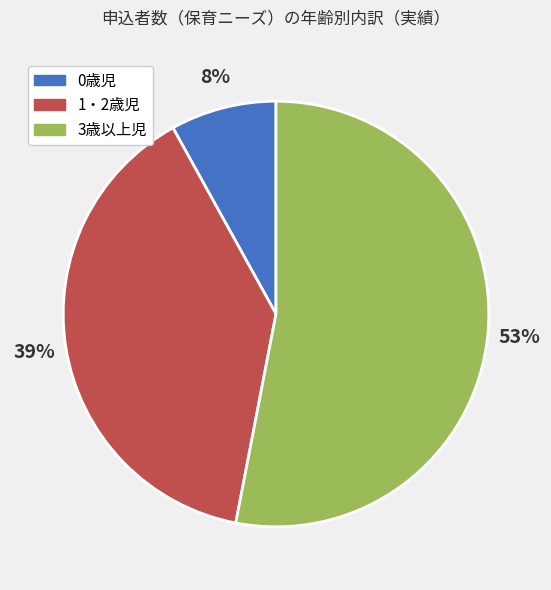

Which category accounts for the majority?

3歳以上児